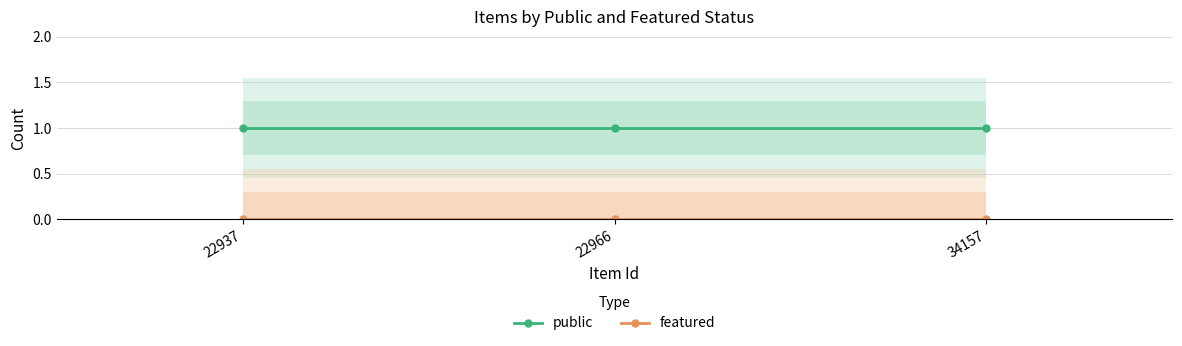

Which series has the largest range (max minus min)?

public